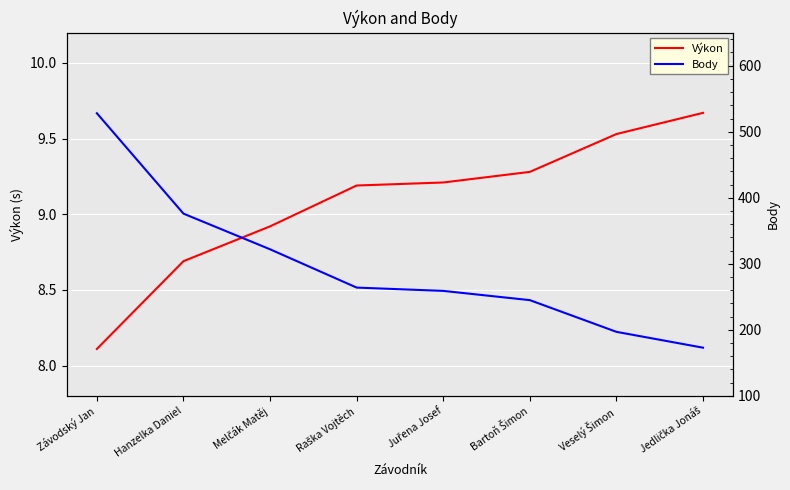

True or false: Výkon and Body intersect in this chart.

False